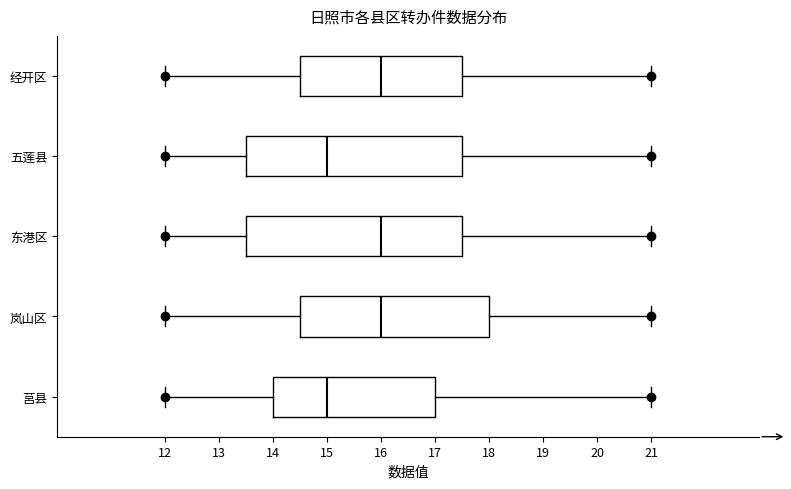

Reading bottom to top, transcribe this box plot: for each box, give where its median line is, the range the box spans, and where its two whiskers end, as read against the x-axis. The values are not printed on the chart, so give them approximately, as read against the axis.

莒县: median 15.0, box 14.0 to 17.0, whiskers 12.0 to 21.0
岚山区: median 16.0, box 14.5 to 18.0, whiskers 12.0 to 21.0
东港区: median 16.0, box 13.5 to 17.5, whiskers 12.0 to 21.0
五莲县: median 15.0, box 13.5 to 17.5, whiskers 12.0 to 21.0
经开区: median 16.0, box 14.5 to 17.5, whiskers 12.0 to 21.0